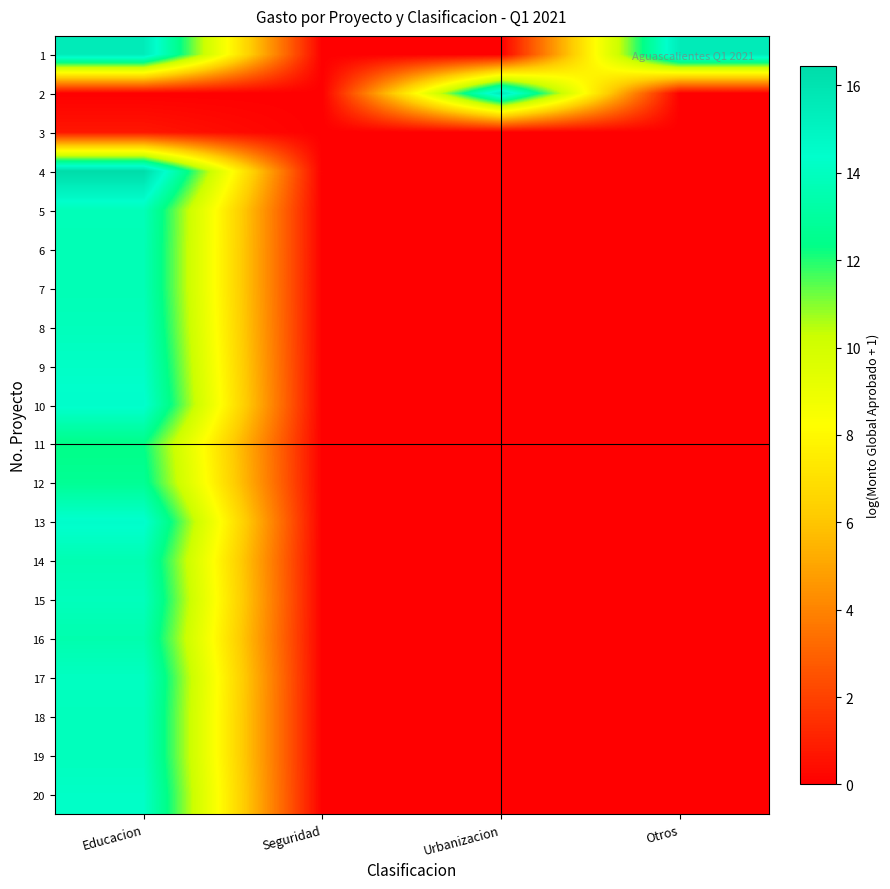

How many categories are shown in the chart?

4